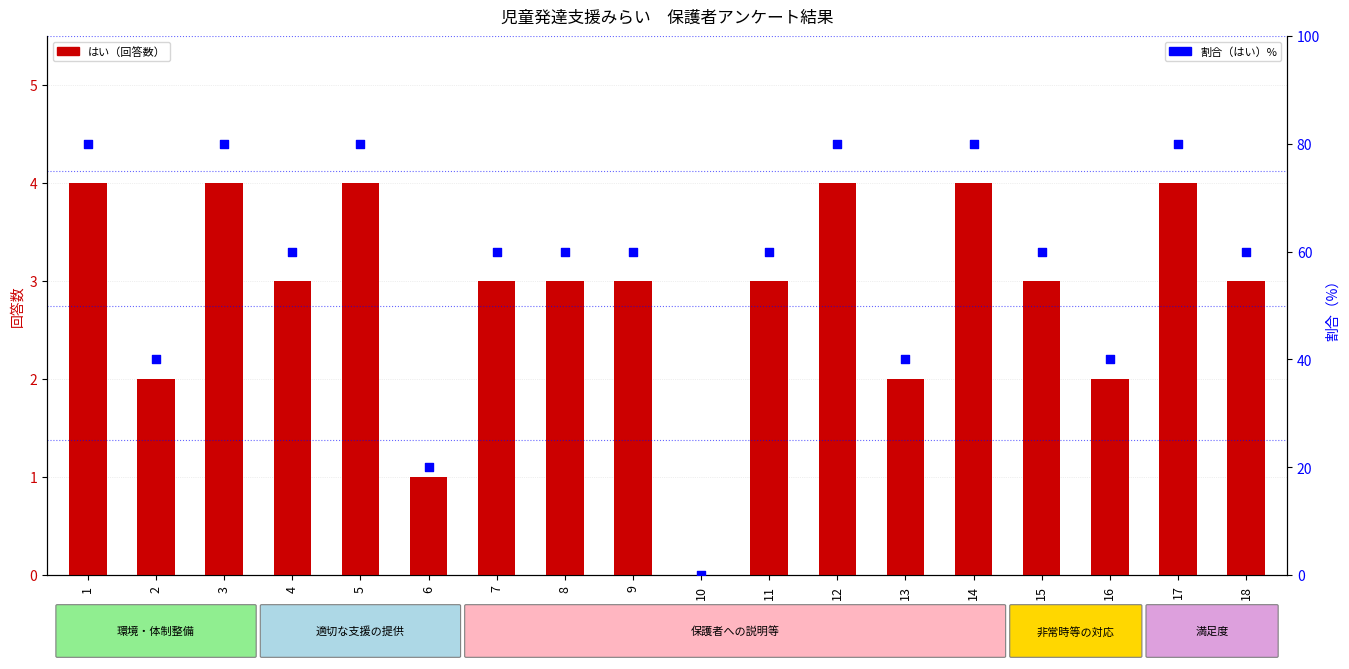

At which category is the sum across all series the highest?

1